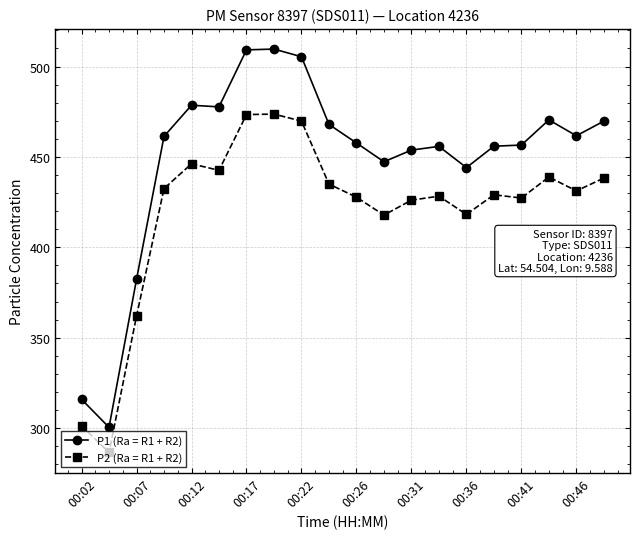

What is the sum of all P2 (Ra = R1 + R2) values?

8405.9